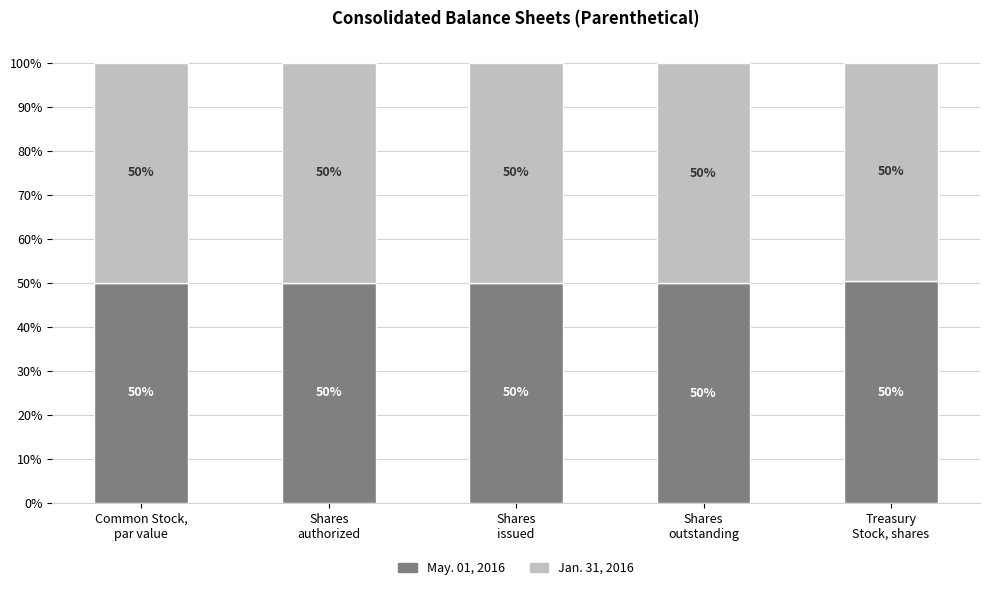

How many series are shown in this chart?

2